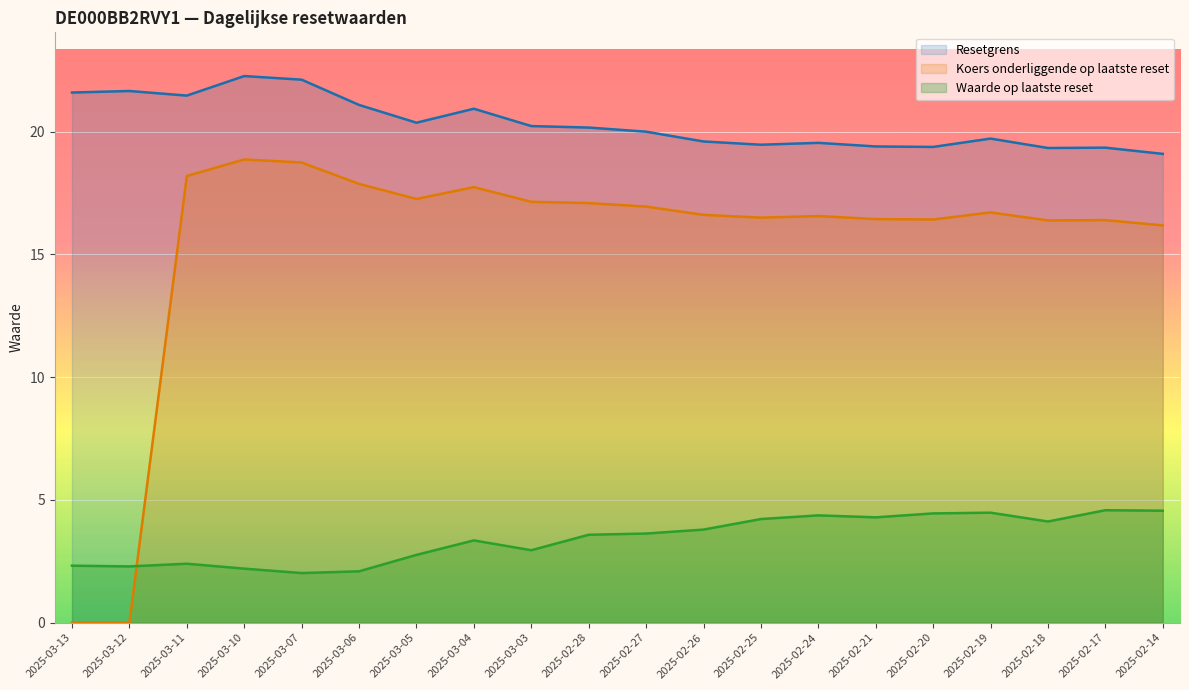

Is it true that Koers onderliggende op laatste reset equals 30.1 at 2025-02-27?

False